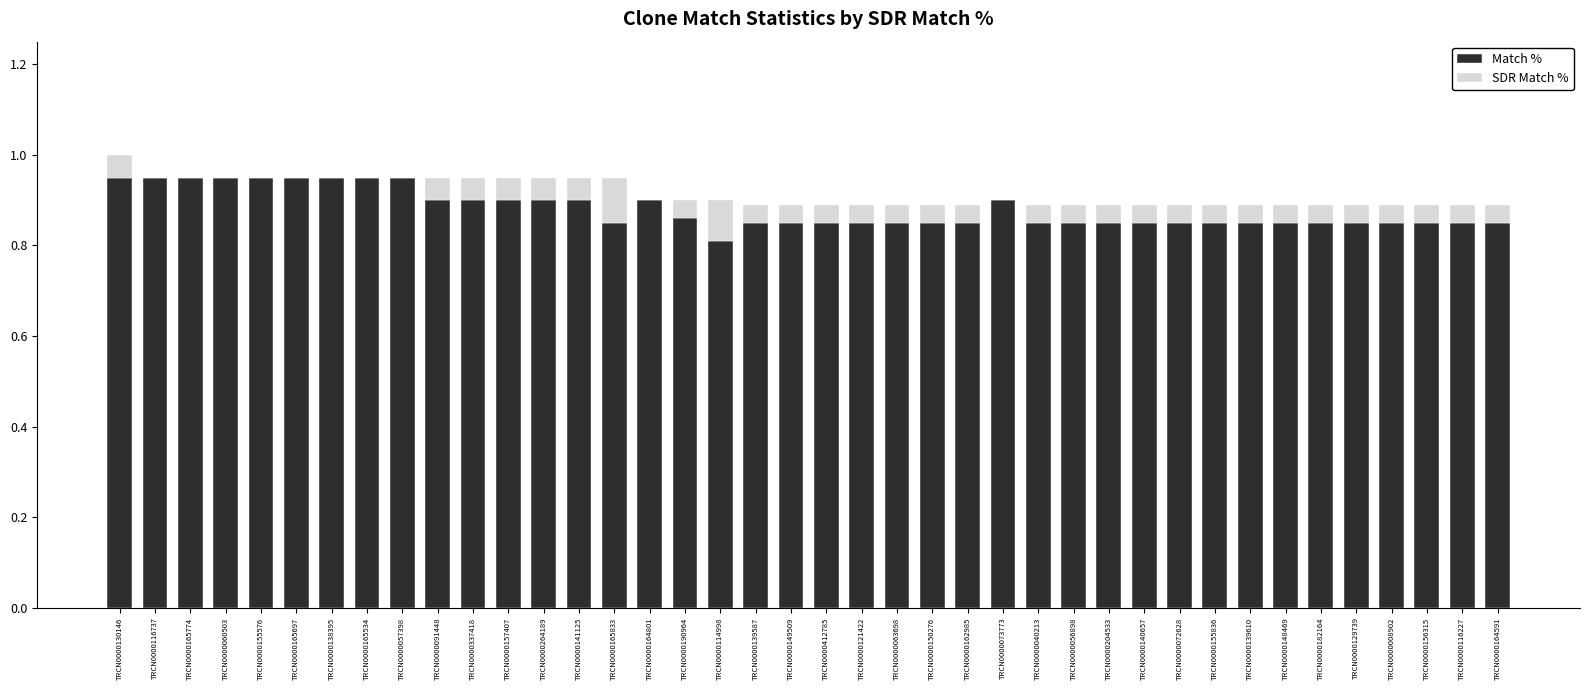

Is it true that Match % equals 1.6 at TRCN0000141125?

False